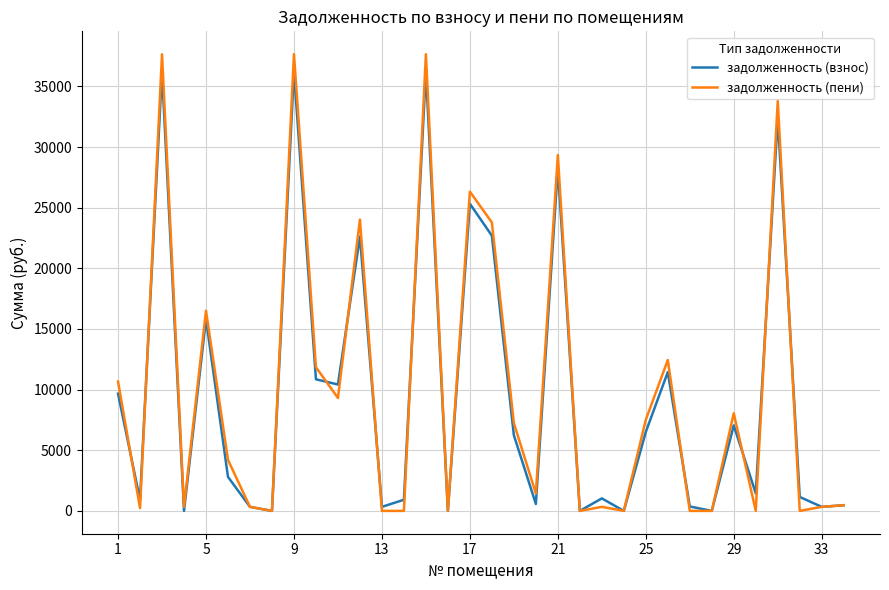

What are all the series names shown in the legend?

задолженность (взнос), задолженность (пени)